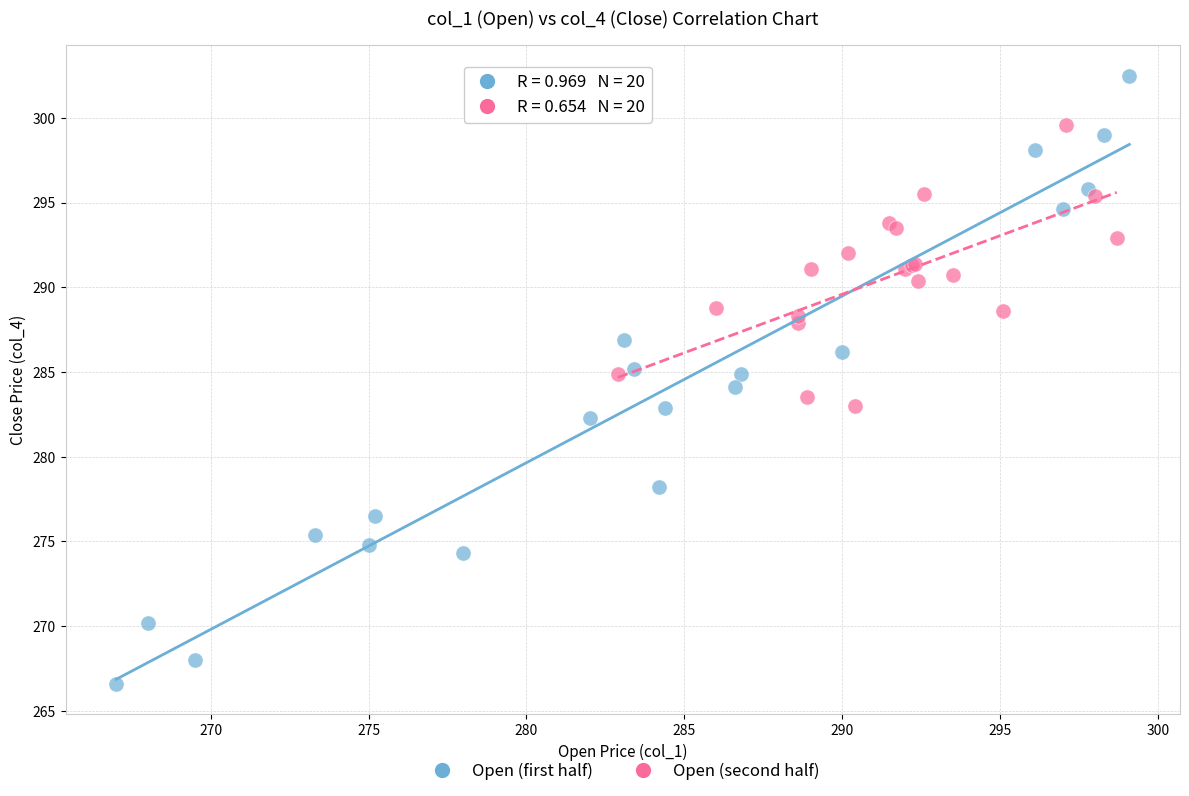

Which series reaches the maximum Y coordinate?

Open (first half)